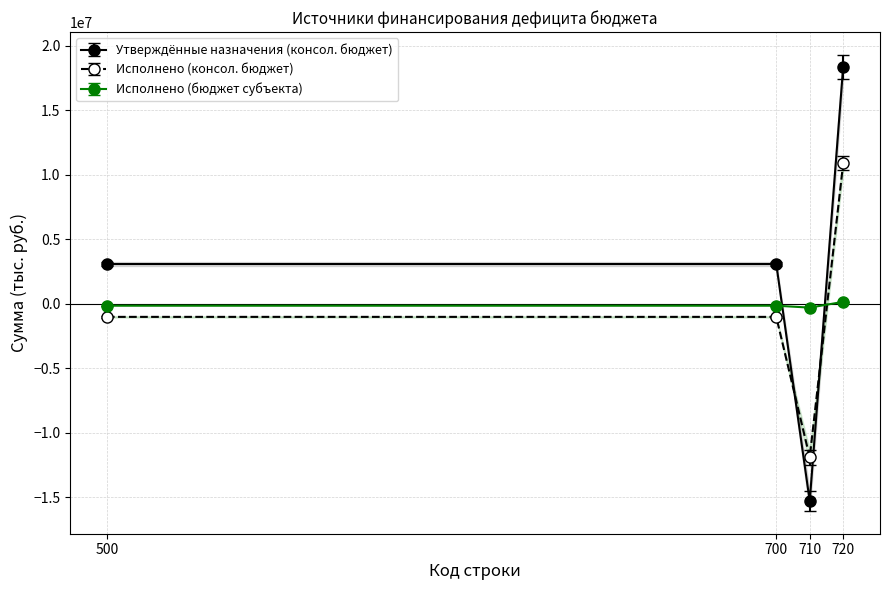

How many lines are shown in the chart?

3